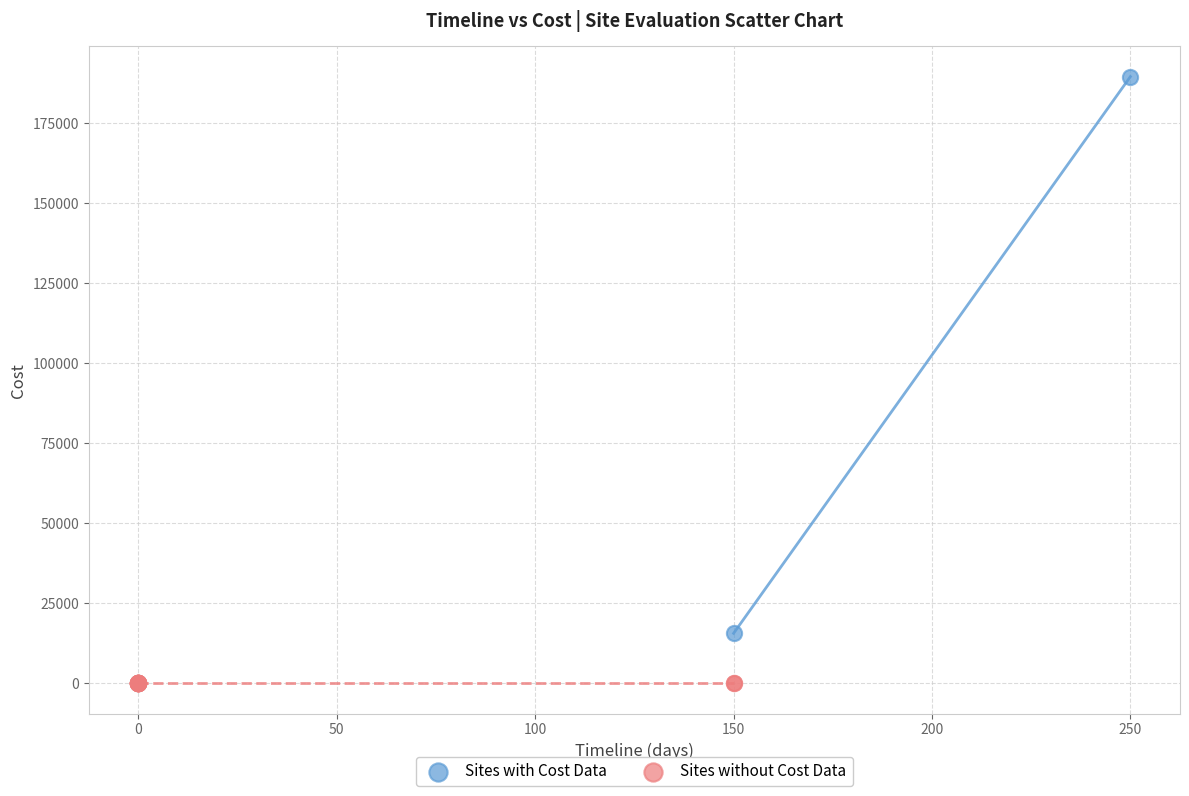

Which series contains the highest Y value?

Sites with Cost Data